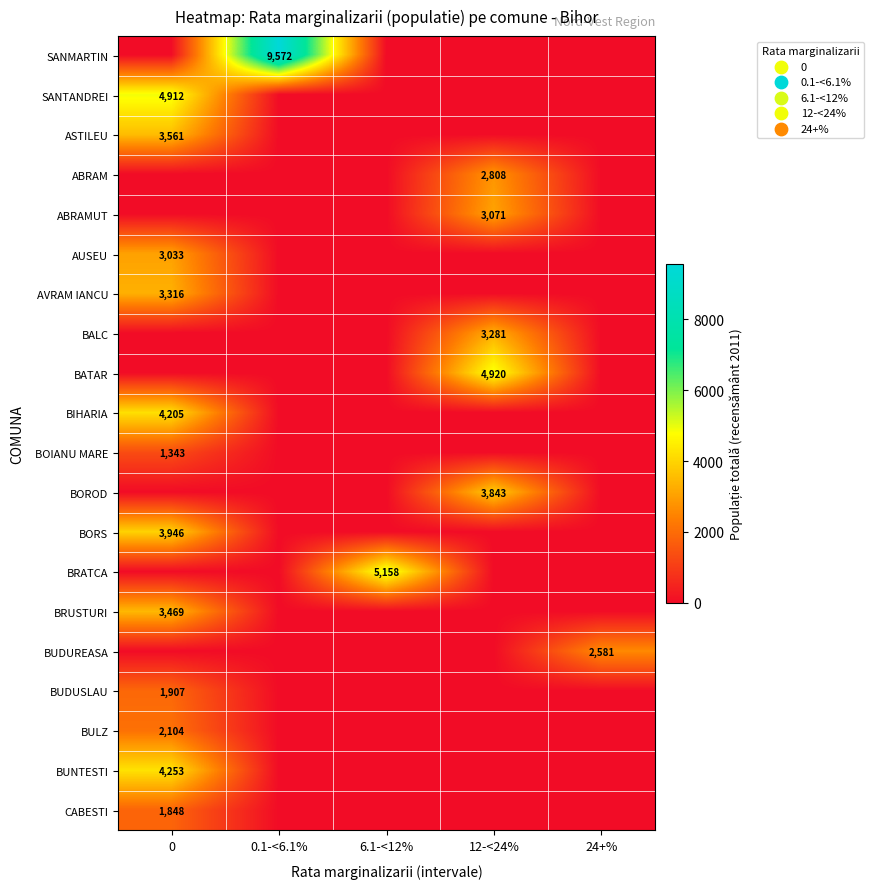

Is it true that BUNTESTI equals 6659 at 0?

False